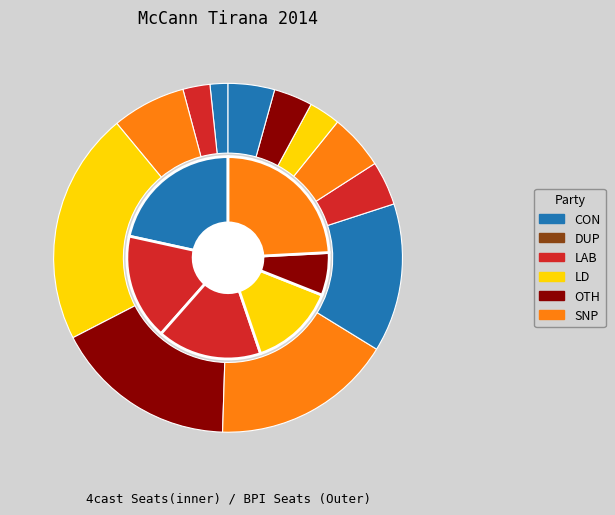

The CCServices-Creative slice represents 1% of the pie. True or false?

False